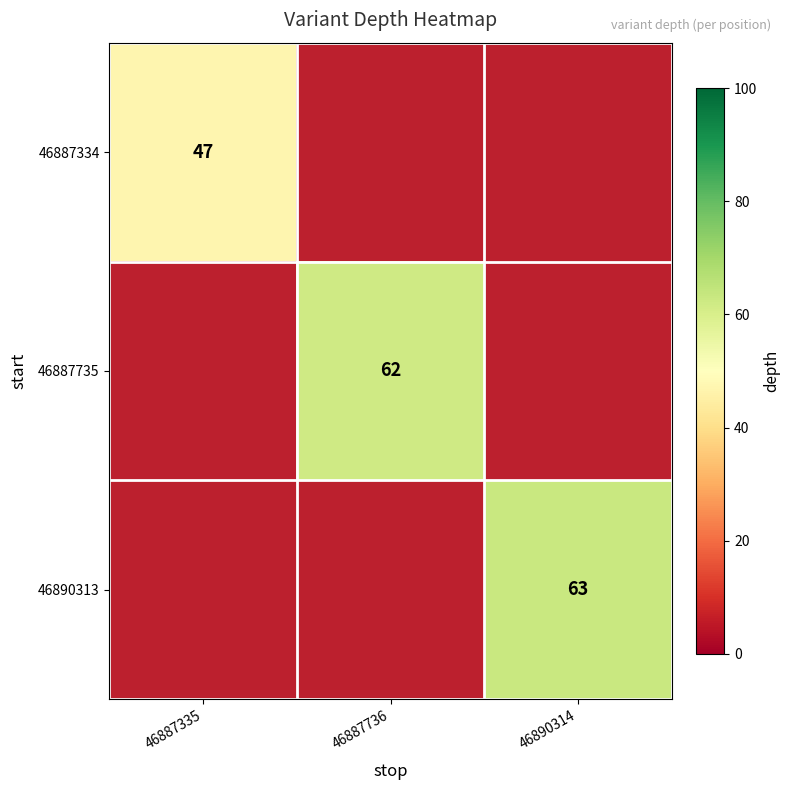

Rank the categories by 46890313 value from lowest to highest.

46887335, 46887736, 46890314